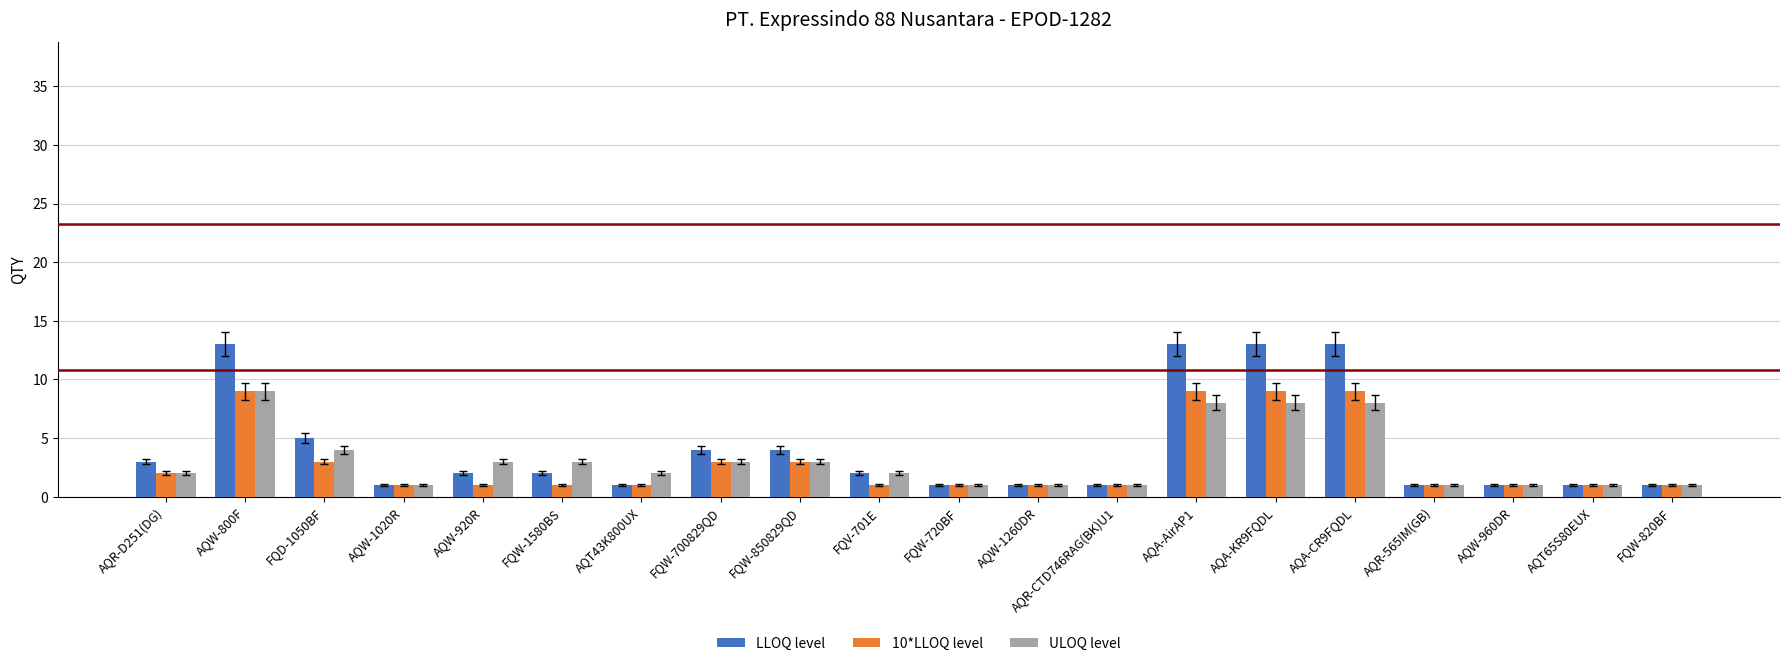

How many groups of bars are there?

20